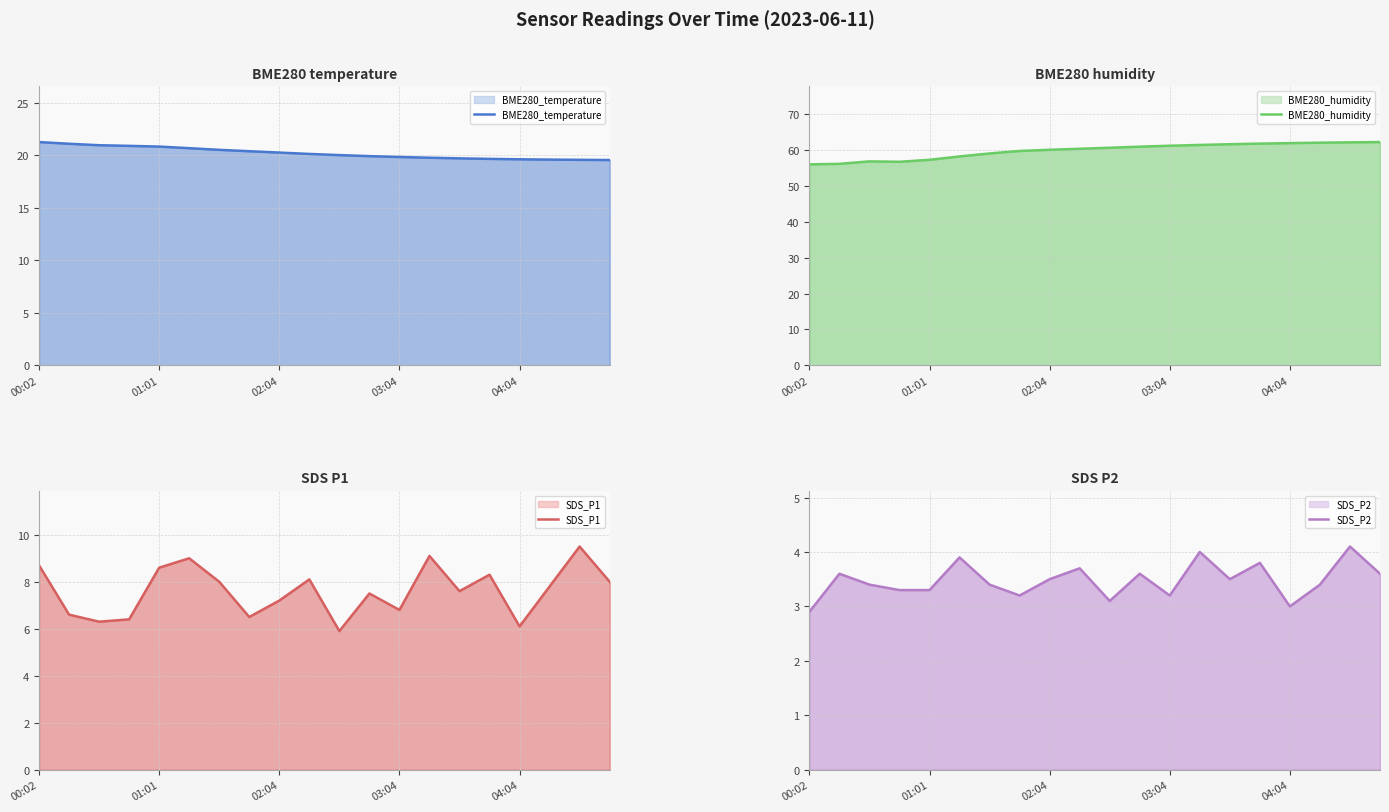

What is the value of the BME280_humidity point at the 4th from the left?

56.8